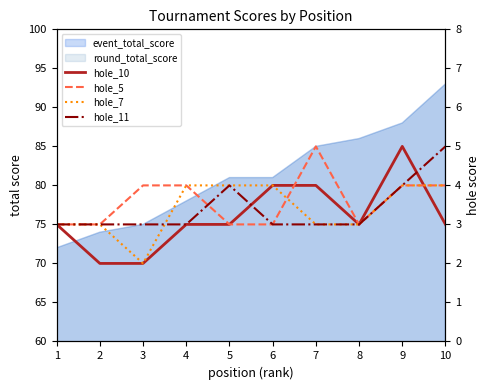

Where is the first local maximum for hole_10?

9